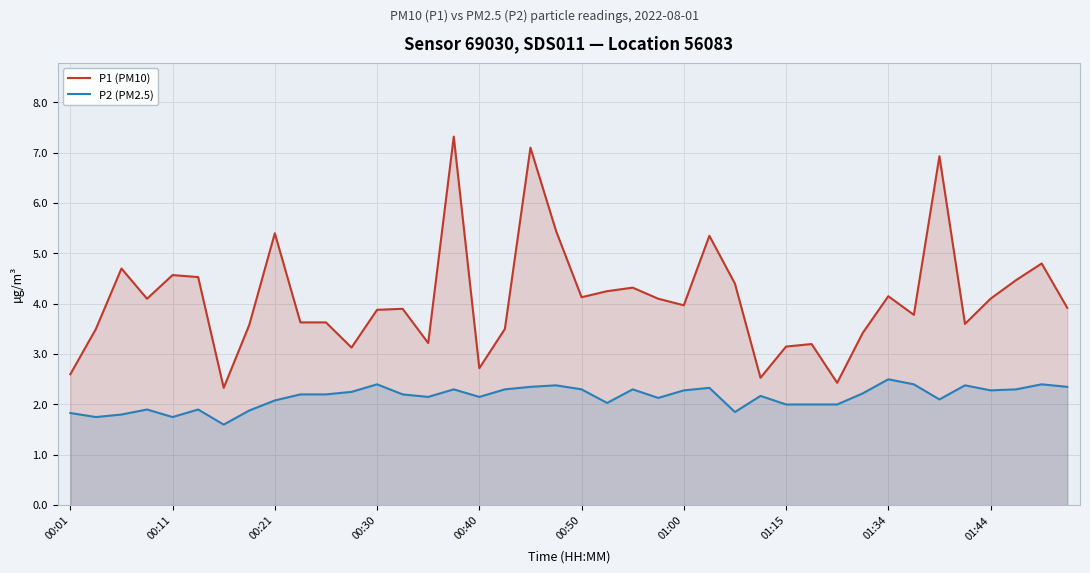

What is the difference between the maximum and minimum values in the P1 (PM10) series?

5.0